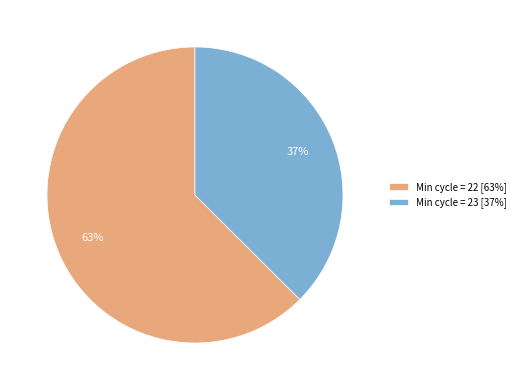

How many slices are in this pie chart?

2